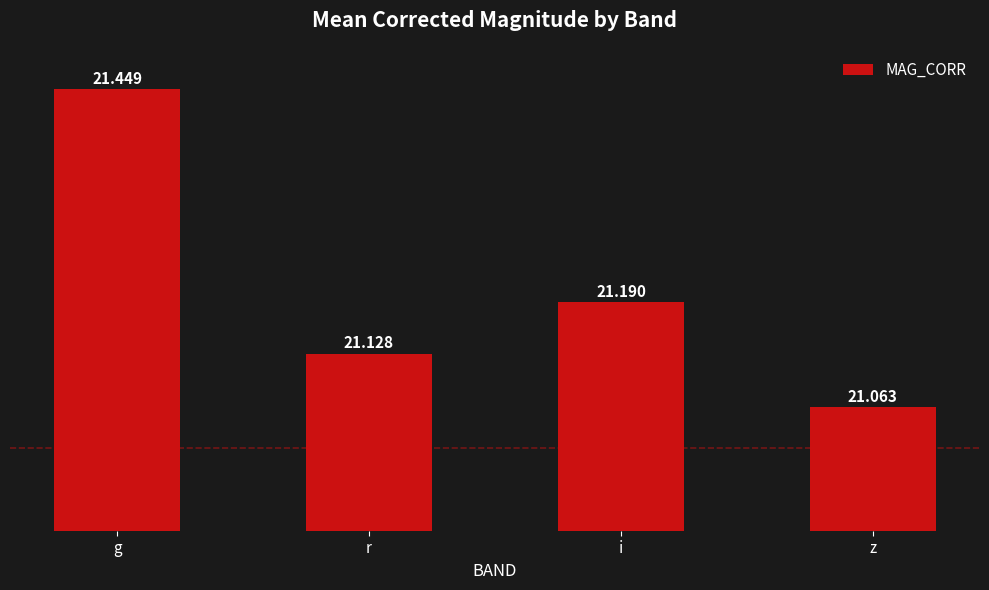

Rank the categories by value from lowest to highest.

z, r, i, g